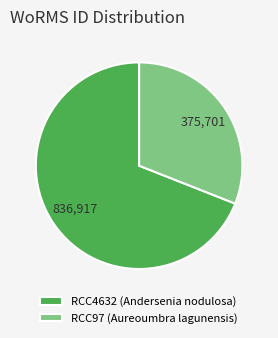

Which slice is the smallest?

RCC97 (Aureoumbra lagunensis)